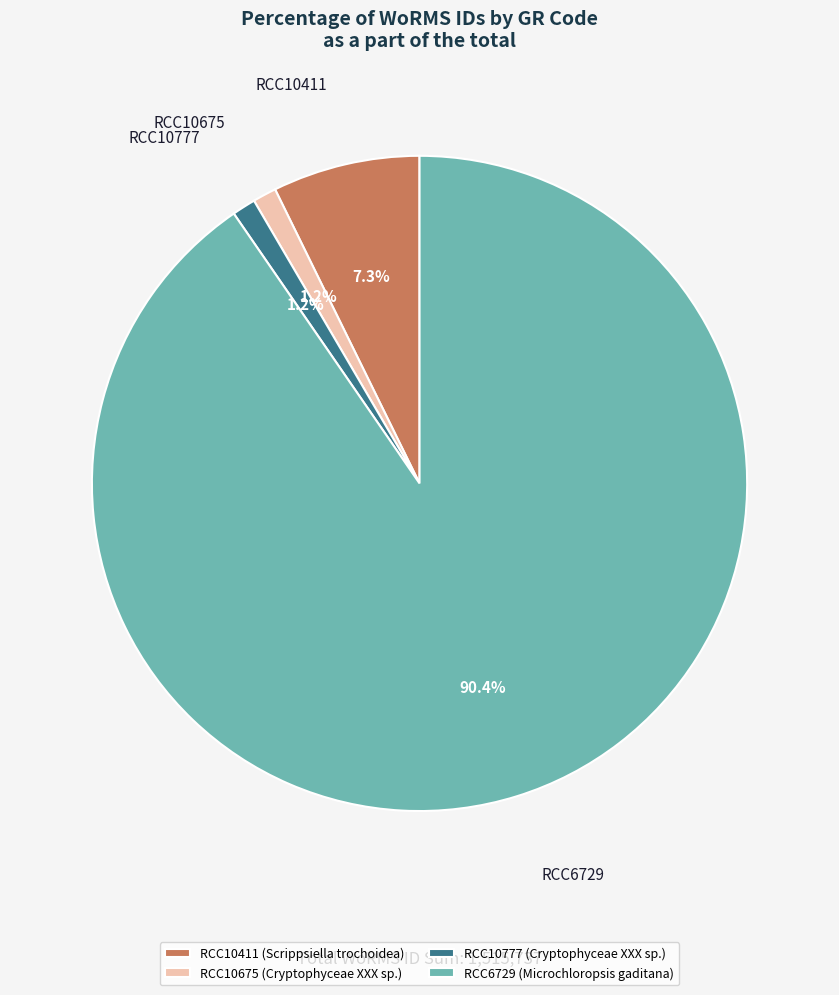

How many slices are in this pie chart?

4